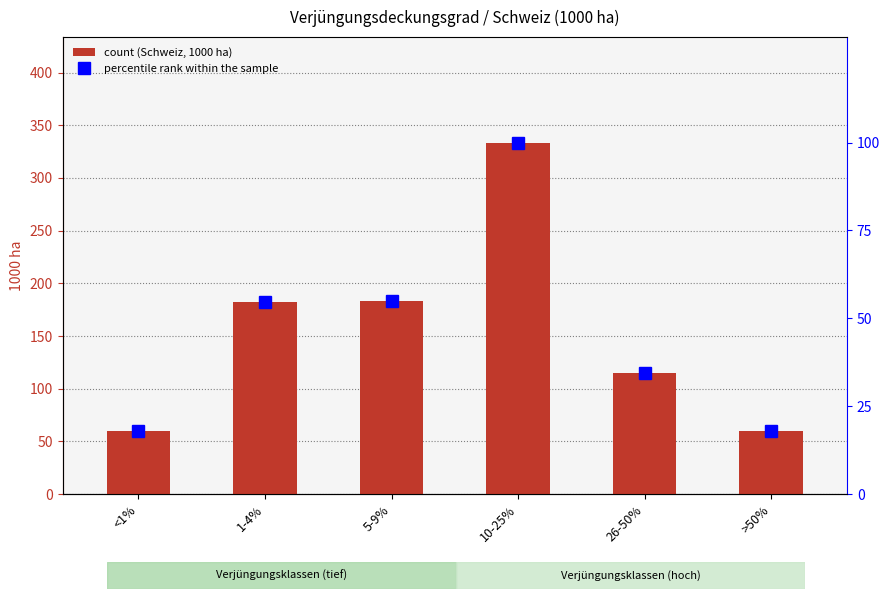

What is the label of the 2nd bar from the left?

1-4%